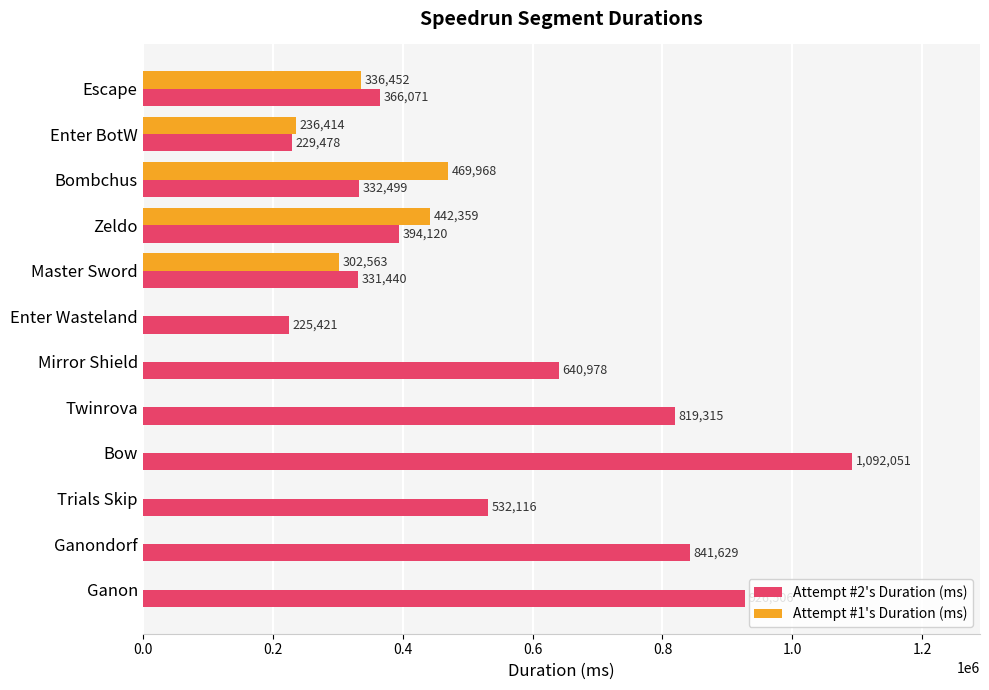

Which series has the largest total across all categories?

Attempt #2's Duration (ms)